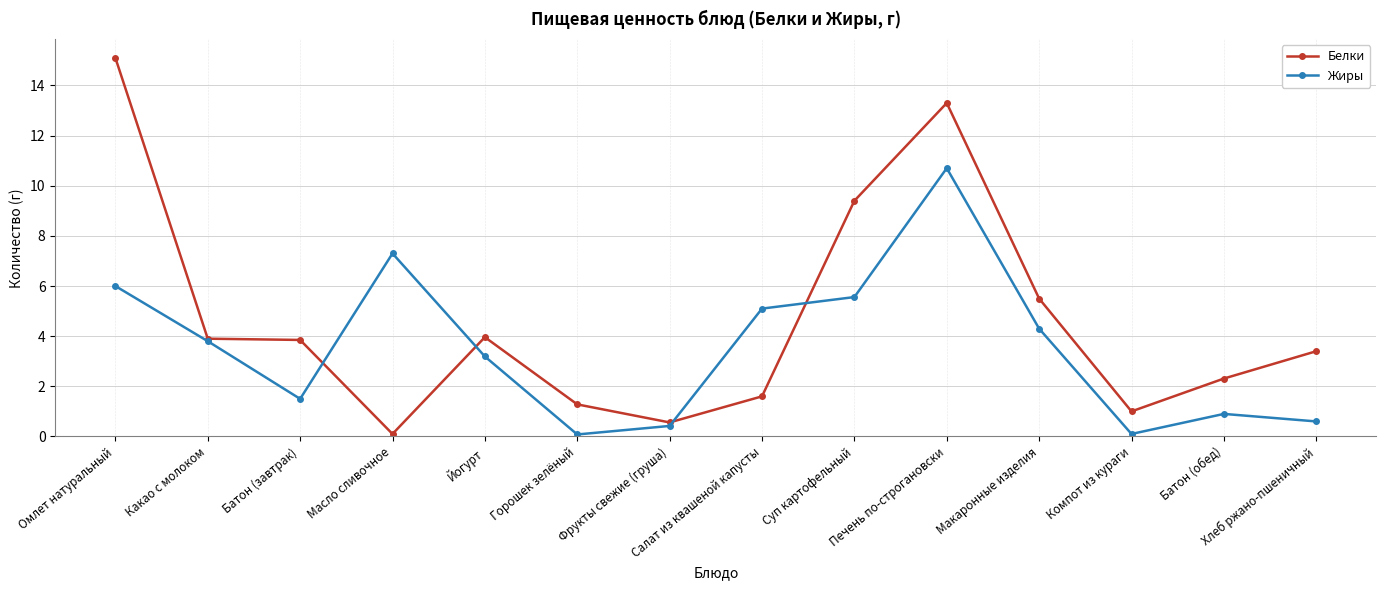

Rank the series by their average value, from lowest to highest.

Жиры, Белки